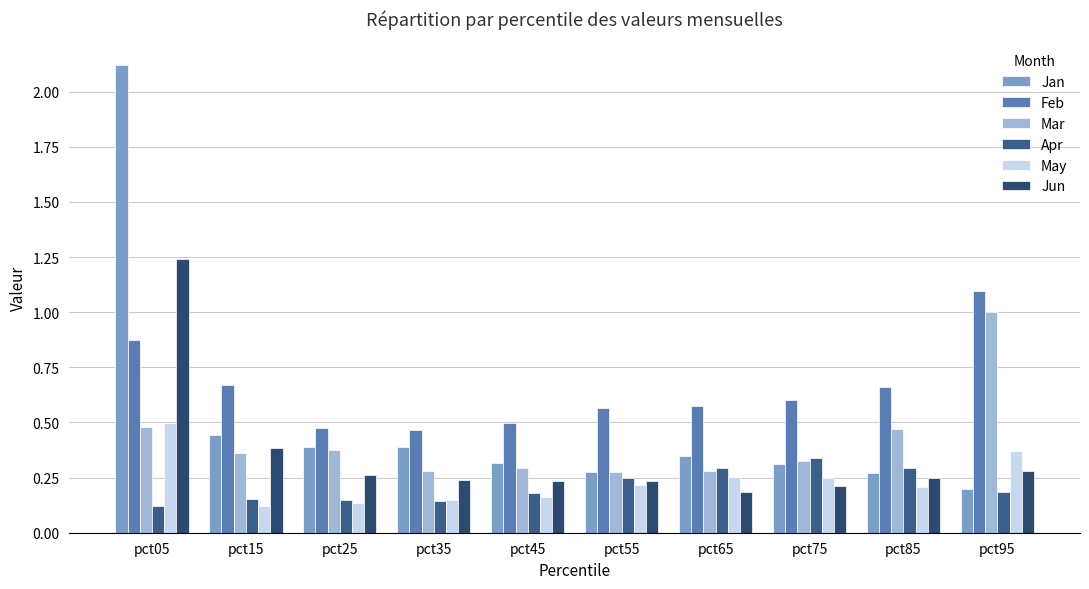

Which label corresponds to the smallest value in the chart?

pct05